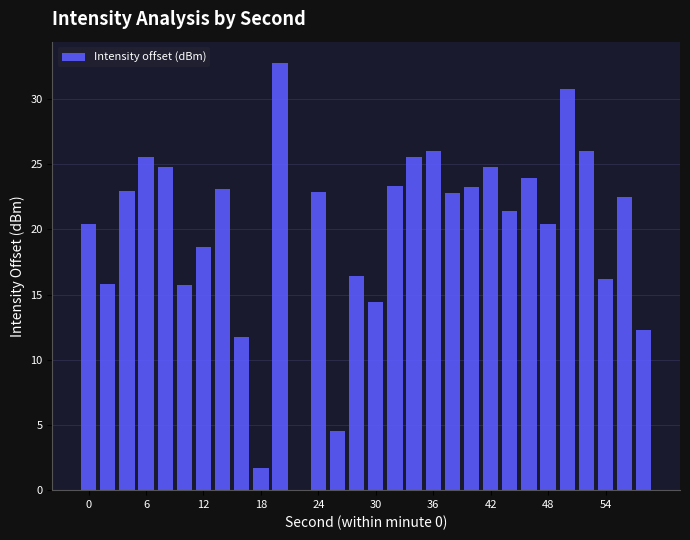

What is the greatest value displayed?

32.8